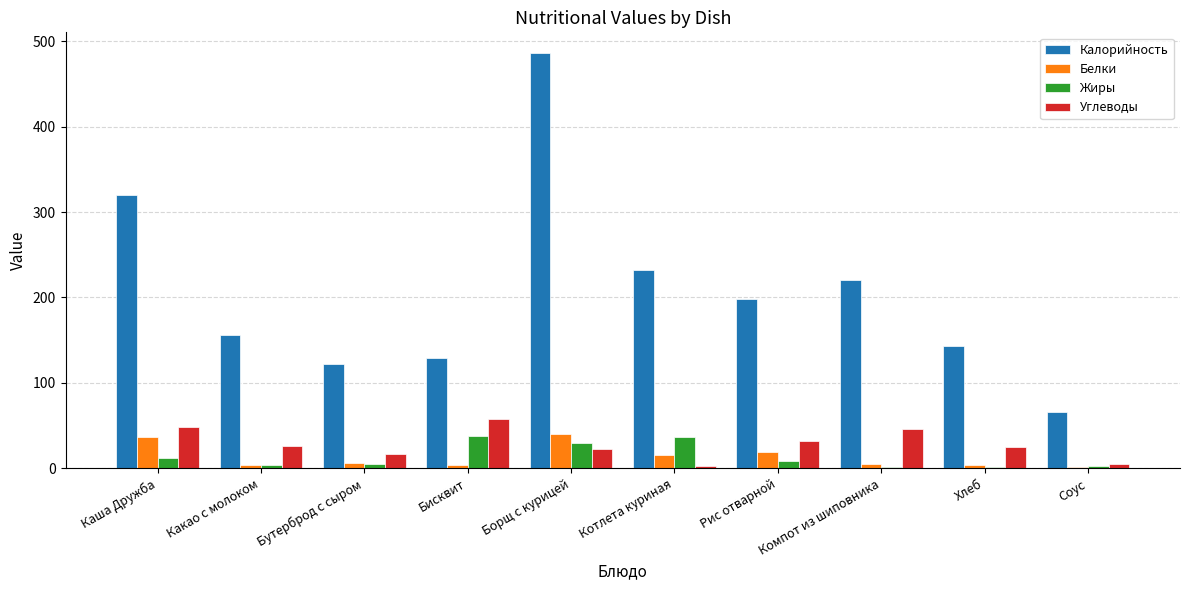

Which series changed the most between Каша Дружба and Бутерброд с сыром?

Калорийность